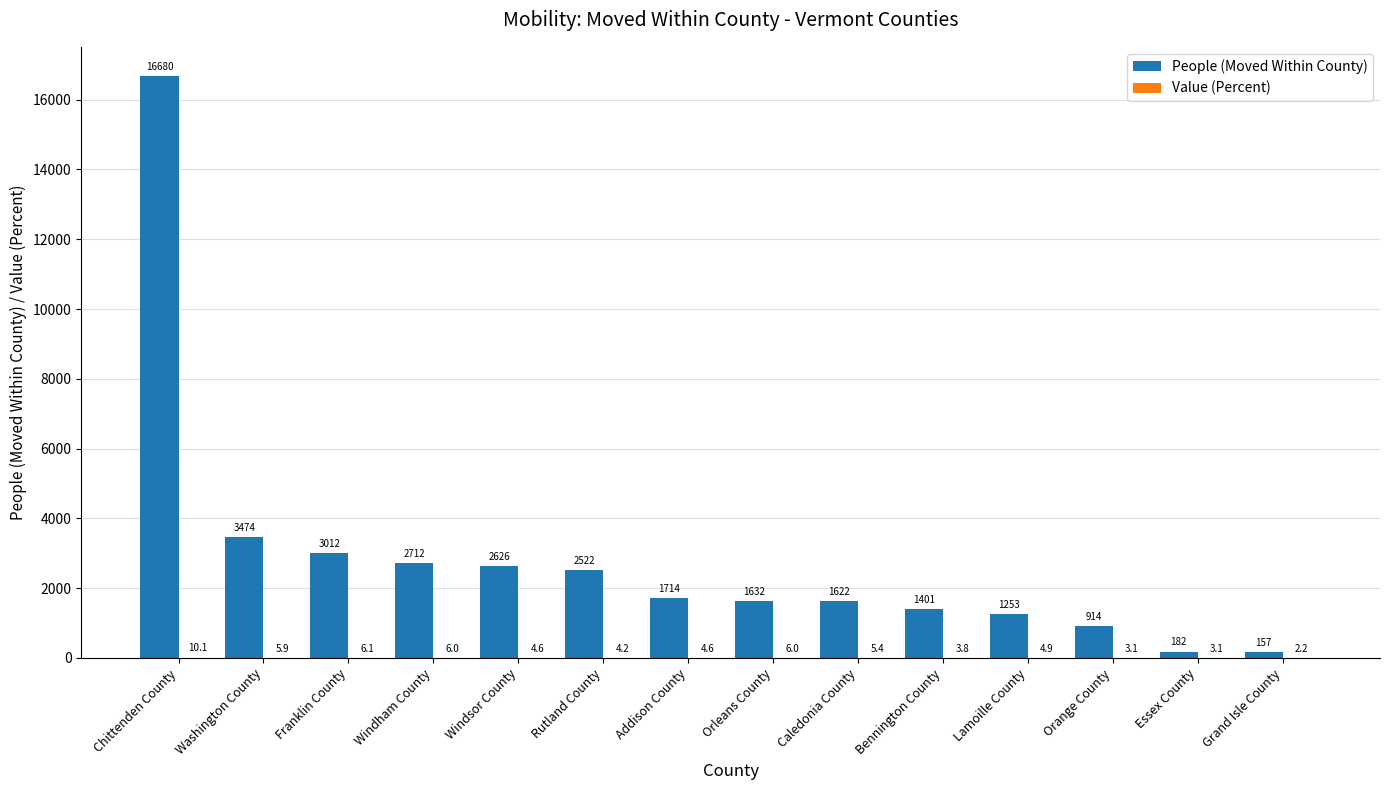

At which label does People (Moved Within County) first exceed 1714?

Chittenden County